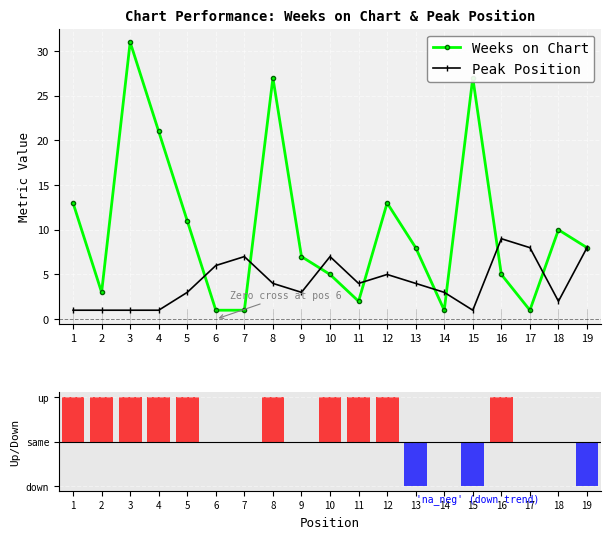

True or false: Weeks on Chart has a value of 43 at 8.

False